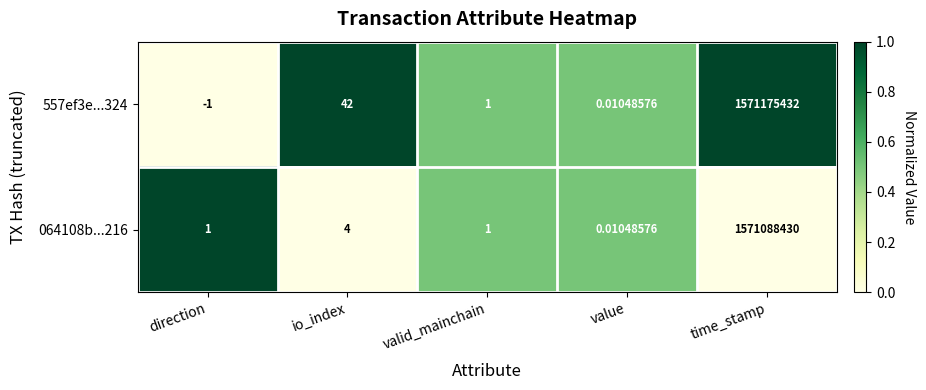

Which label corresponds to the smallest value in the chart?

direction